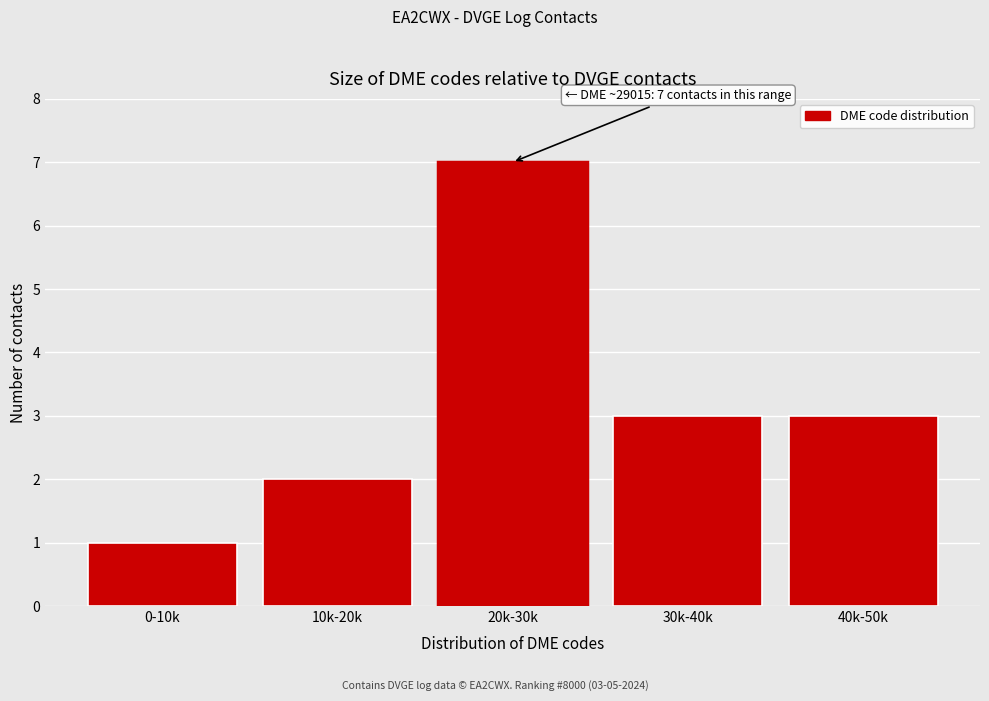

Reading left to right, transcribe all the data shown in this chart.

1	2	7	3	3